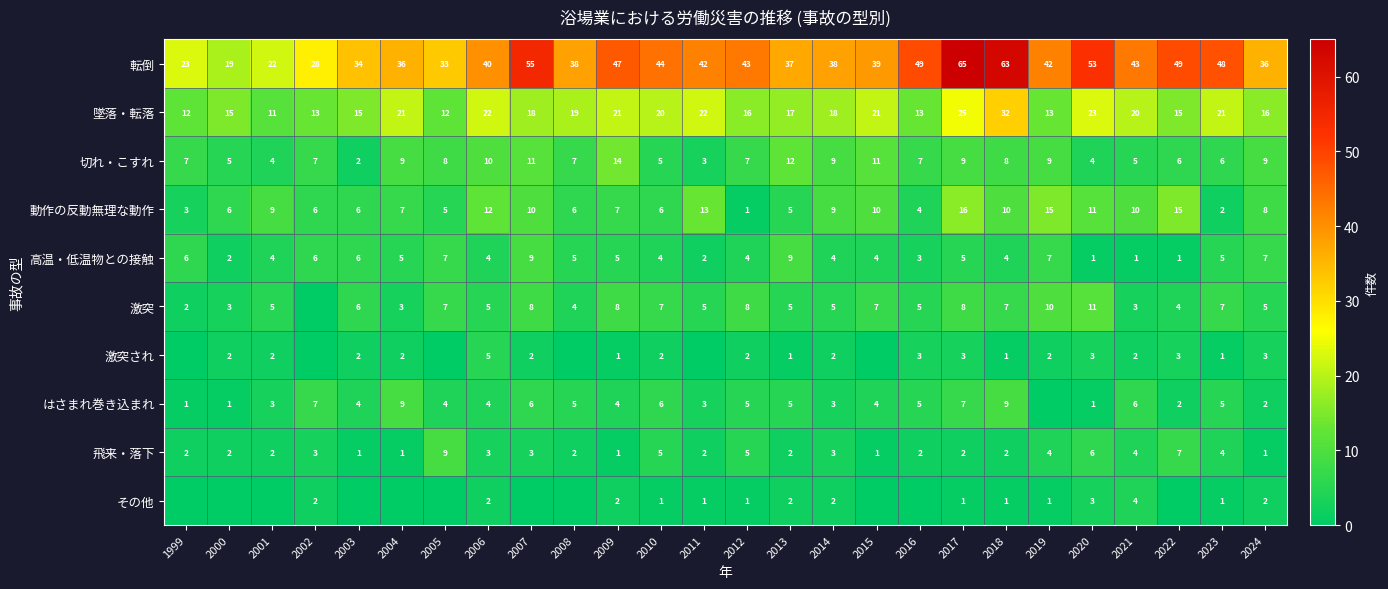

True or false: 切れ・こすれ has a value of 1 at 2003.

False